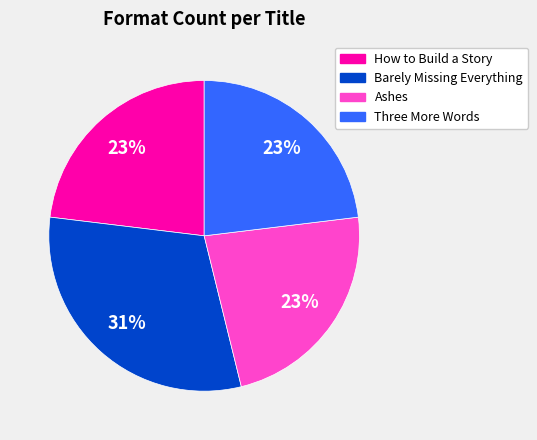

Does How to Build a Story account for over 50% of the chart?

No